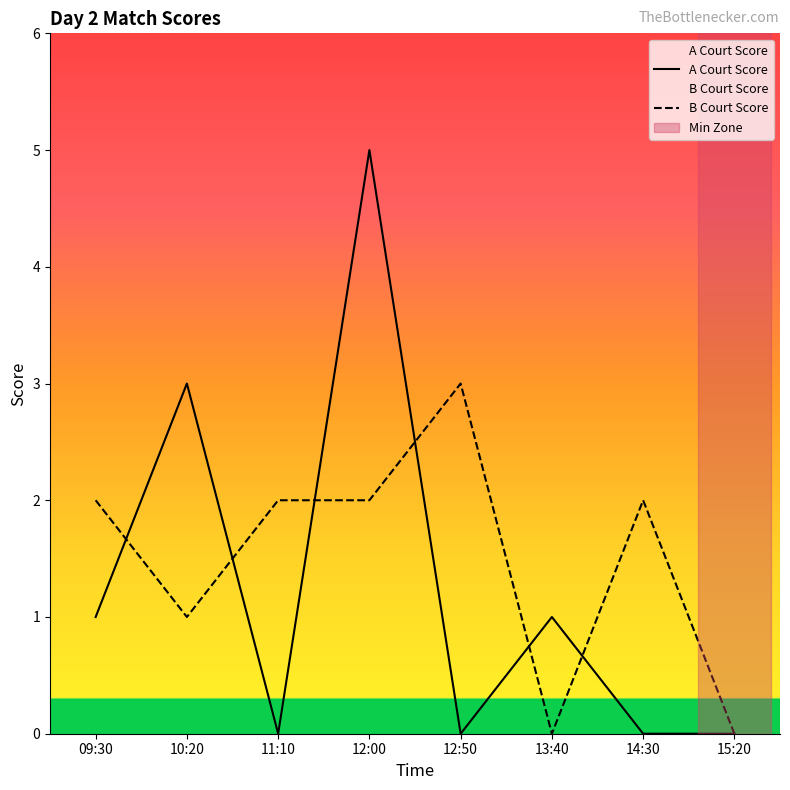

After their last crossing, which series has the higher values: A Court Score or B Court Score?

B Court Score